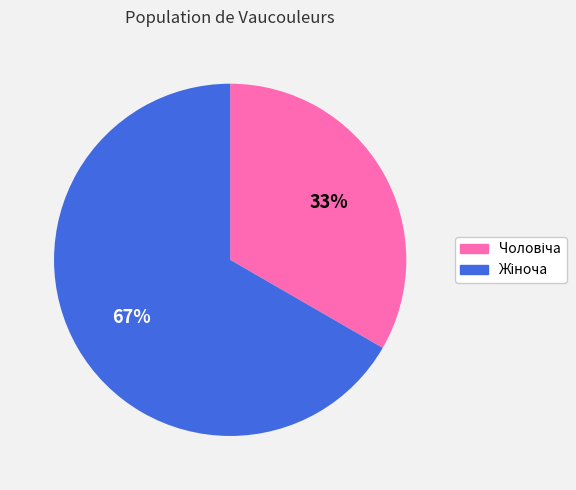

Is there any slice that represents more than half of the pie?

Yes